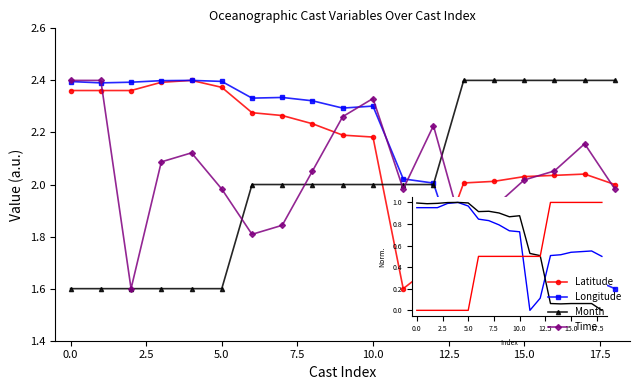

At how many categories does at least one series exceed 1?

19